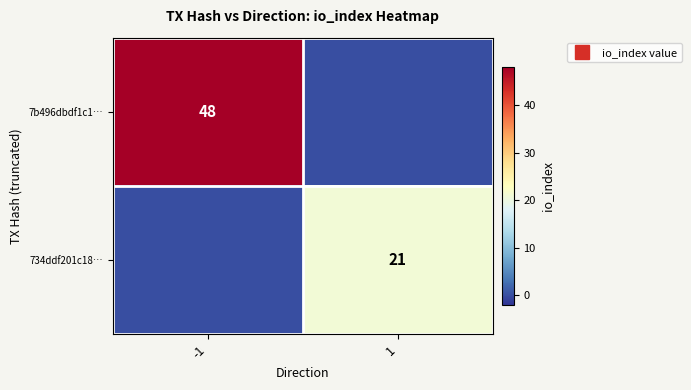

What is the difference between the maximum and minimum values in the 7b496dbdf1c1… series?

48